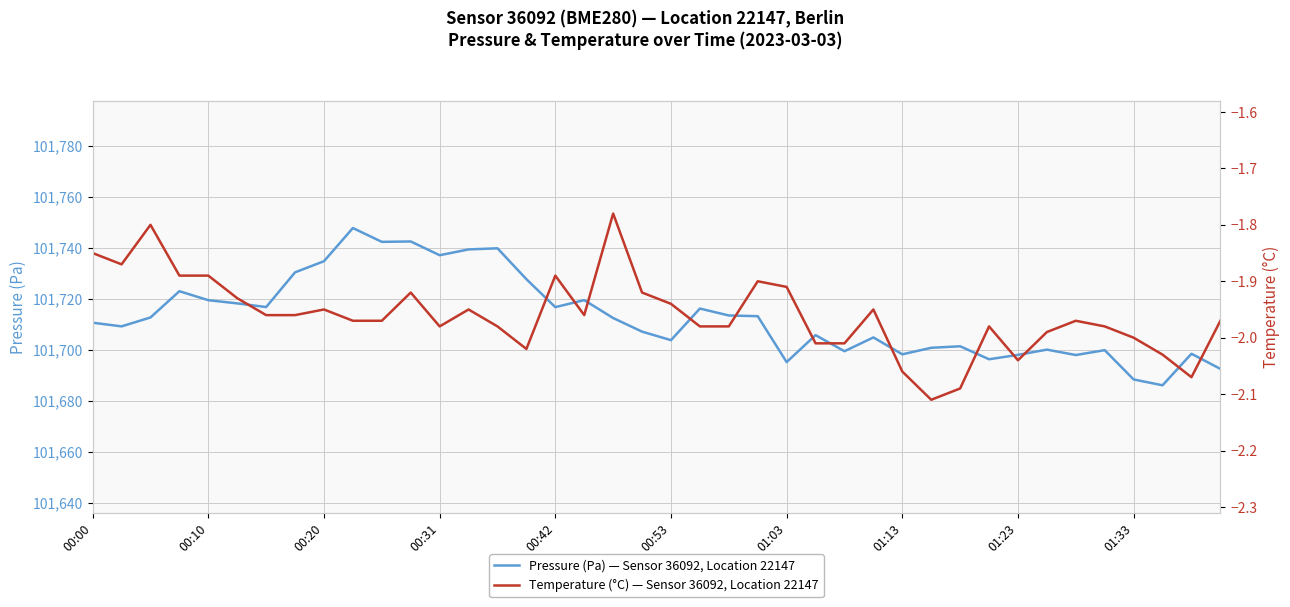

What are all the series names shown in the legend?

Pressure (Pa) — Sensor 36092, Location 22147, Temperature (°C) — Sensor 36092, Location 22147